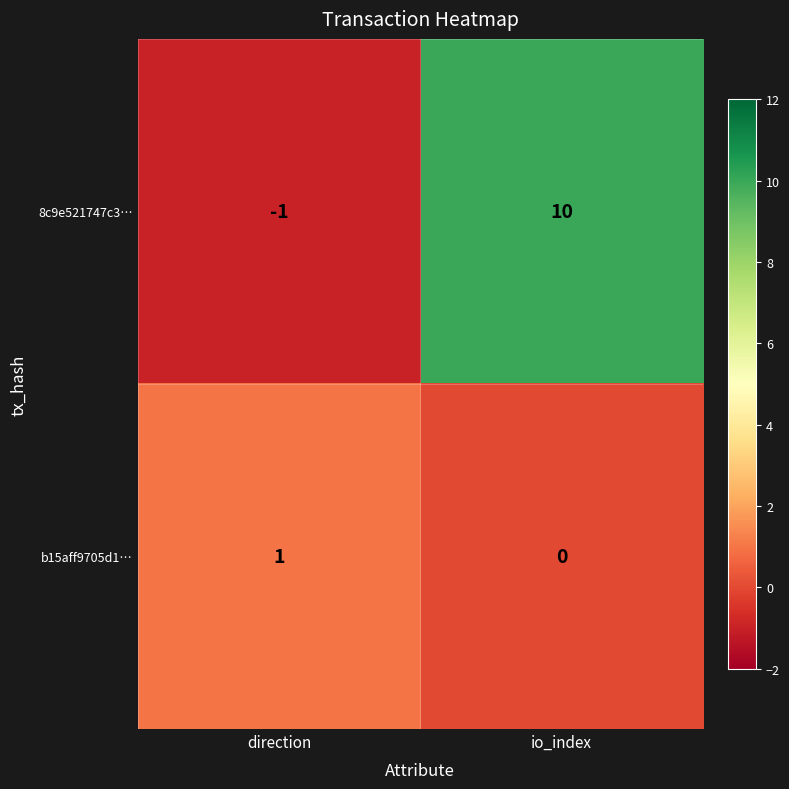

Rank the series by their average value, from highest to lowest.

8c9e521747c3…, b15aff9705d1…